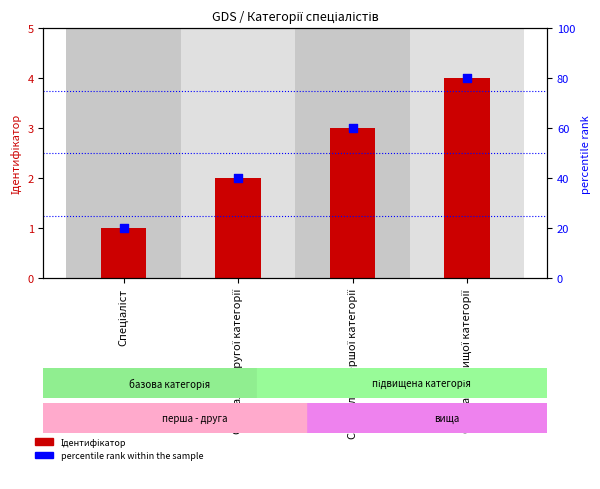

At how many categories does at least one series exceed 69?

1